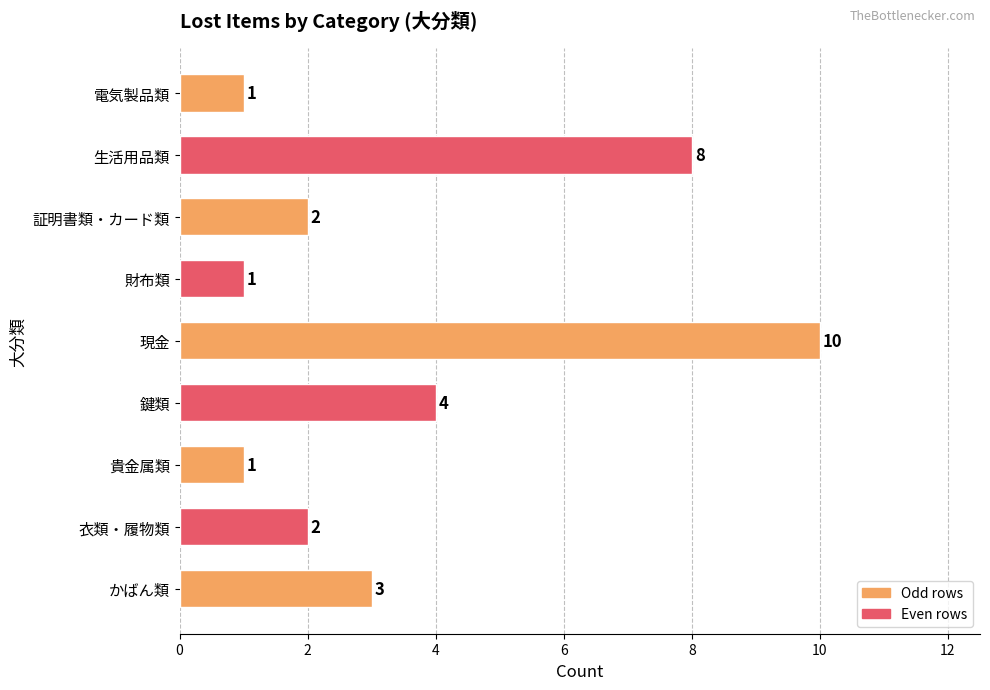

Reading bottom to top, extract all data points from this chart.

かばん類=3	衣類・履物類=2	貴金属類=1	鍵類=4	現金=10	財布類=1	証明書類・カード類=2	生活用品類=8	電気製品類=1